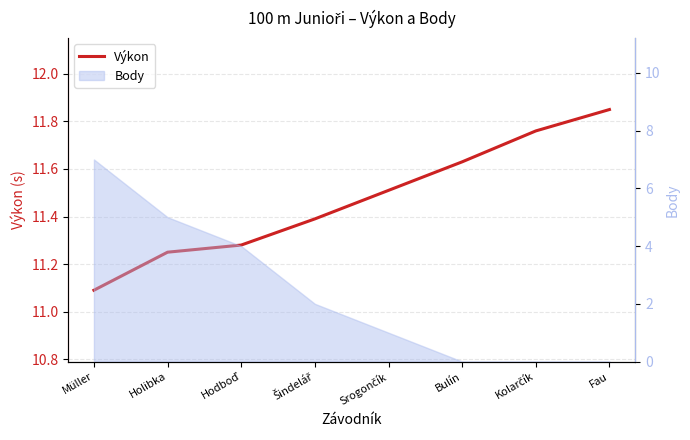

What position from the left is Bulín?

6